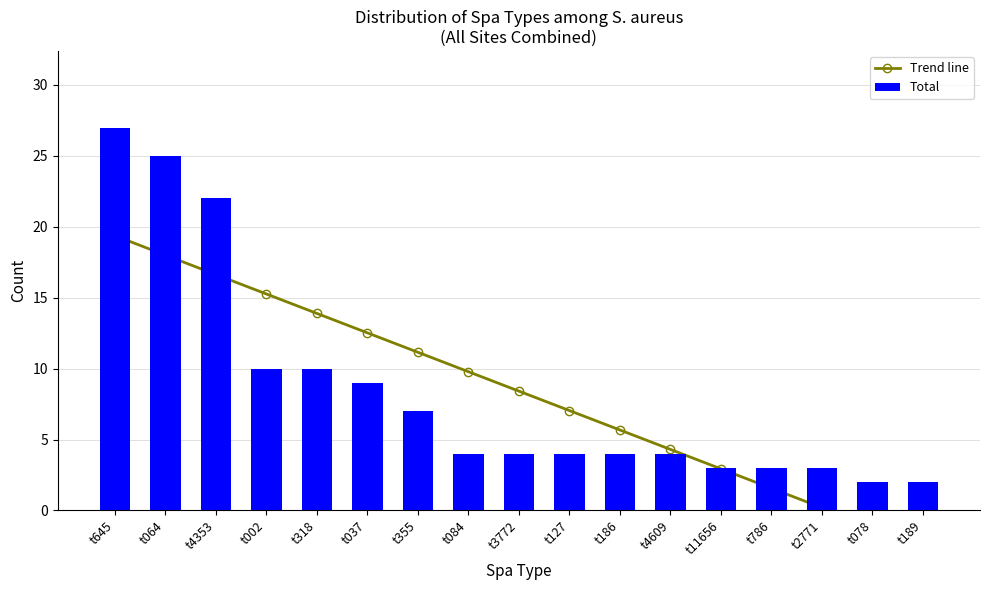

How many values in the Trend line series exceed 8?

9